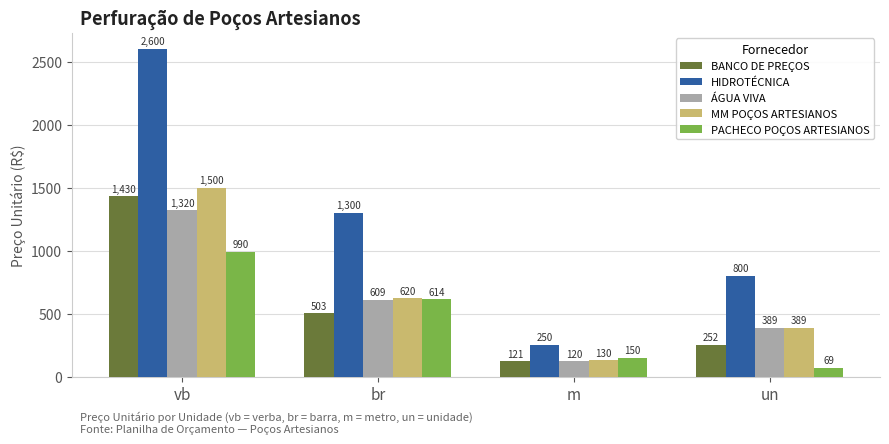

Which series changed the most between br and m?

HIDROTÉCNICA